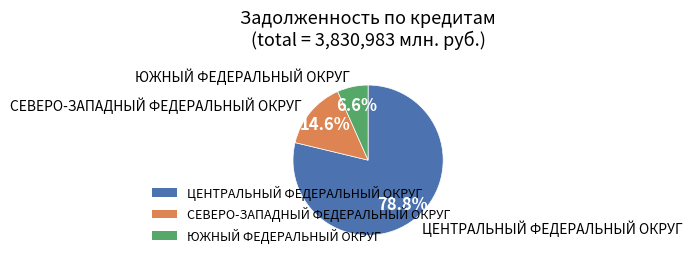

How many segments does this pie chart have?

3